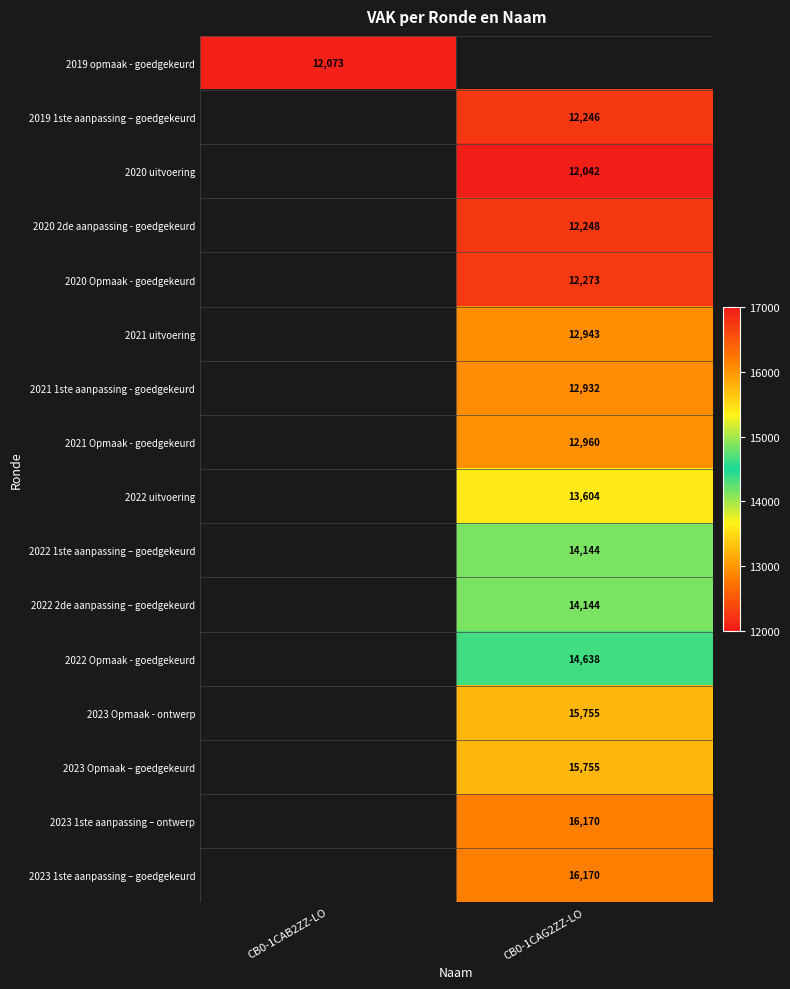

The 2023 1ste aanpassing – ontwerp series shows 16170 at CB0-1CAG2ZZ-LO. True or false?

True